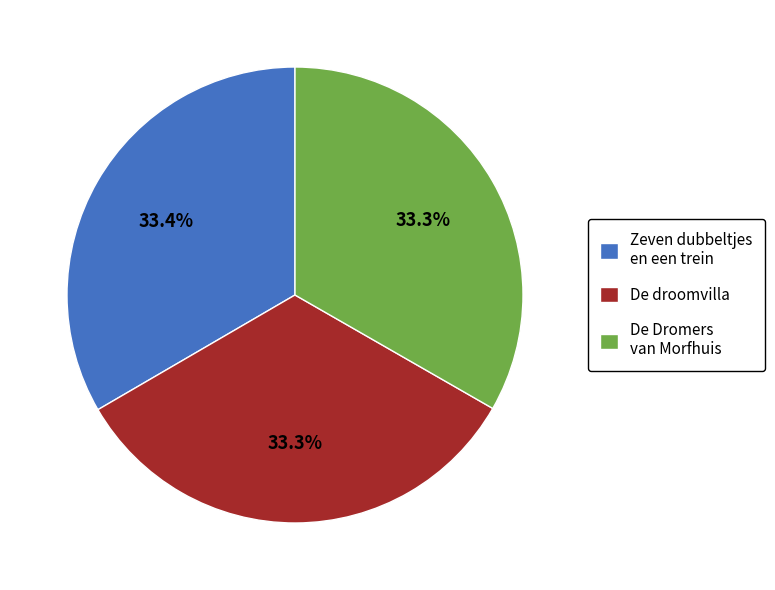

True or false: De Dromers van Morfhuis accounts for 33% of the total.

True